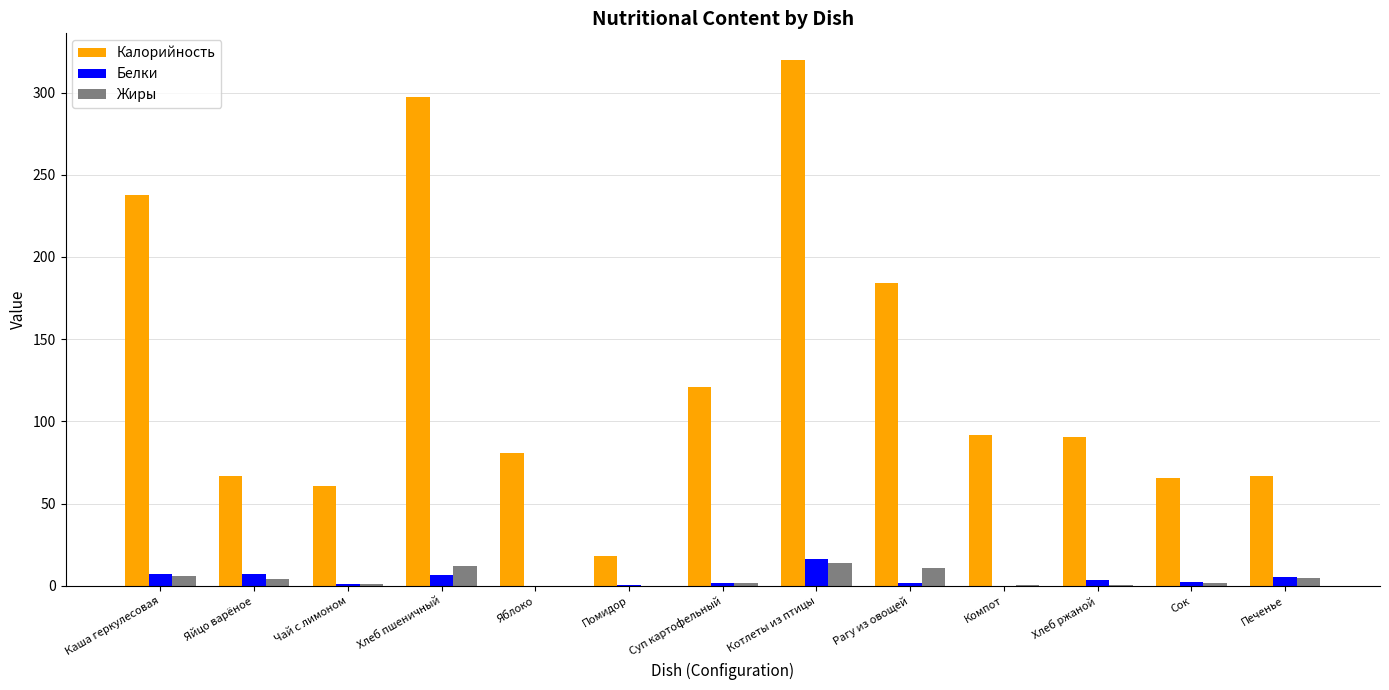

Which series has the widest spread of values?

Калорийность